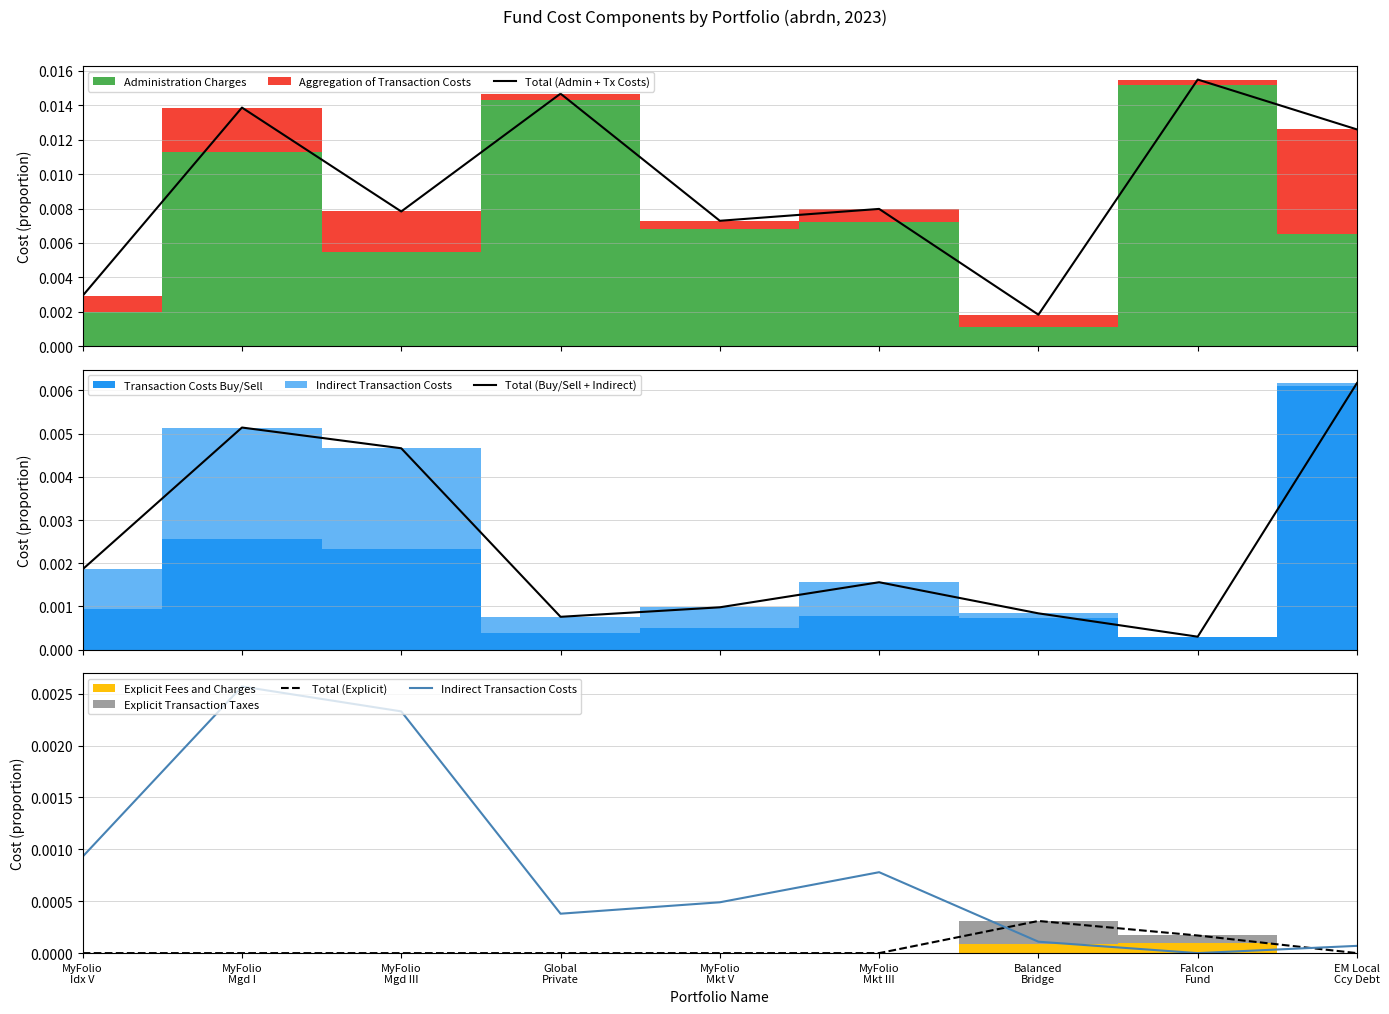

What position from the left is Global
Private?

4